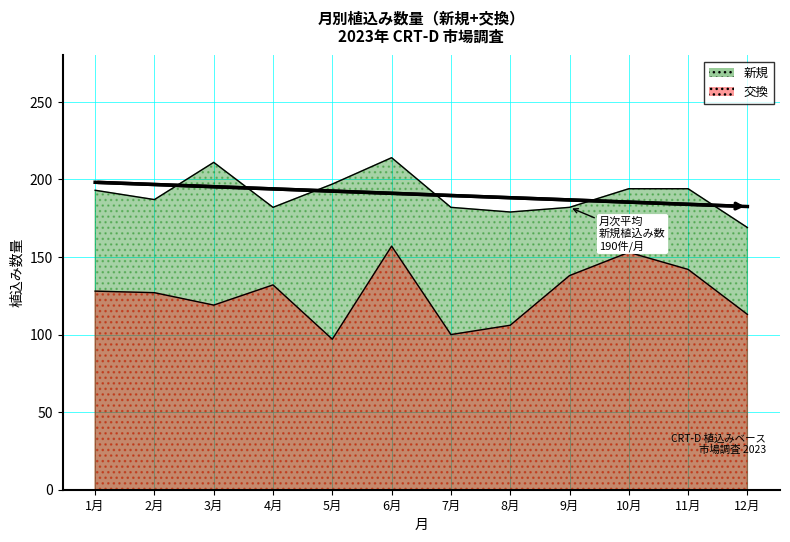

Does the chart have visible grid lines?

Yes